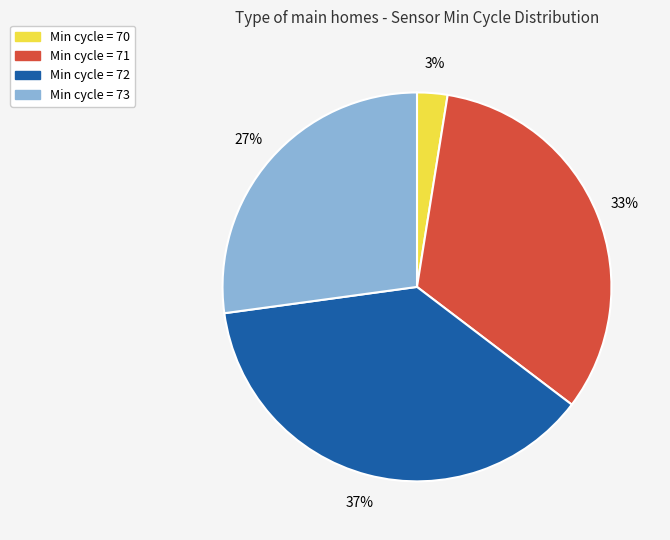

Do Min cycle = 72 and Min cycle = 70 together represent more than half of the pie?

No